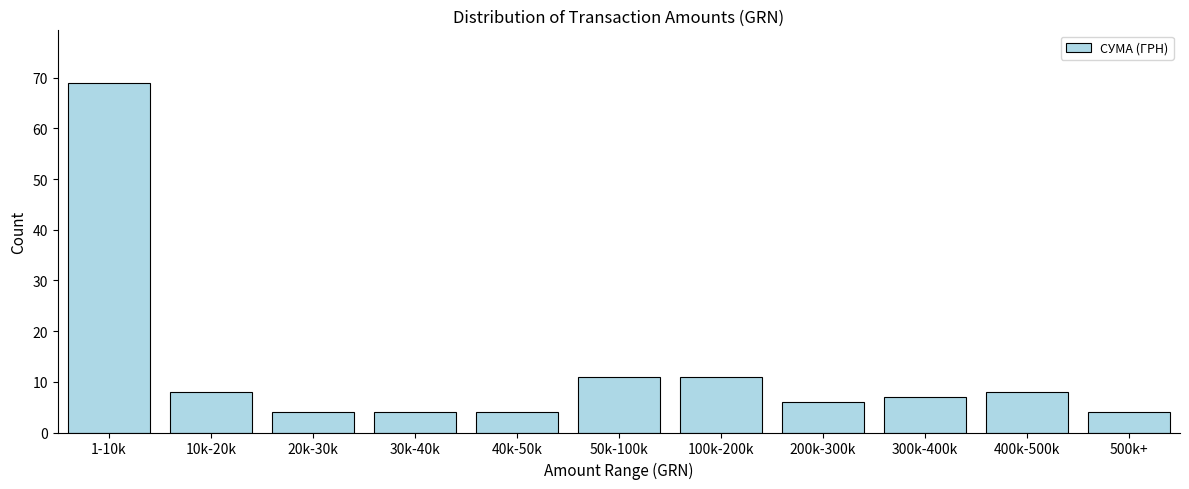

Reading left to right, what are all the values shown in this chart?

1-10k=69	10k-20k=8	20k-30k=4	30k-40k=4	40k-50k=4	50k-100k=11	100k-200k=11	200k-300k=6	300k-400k=7	400k-500k=8	500k+=4